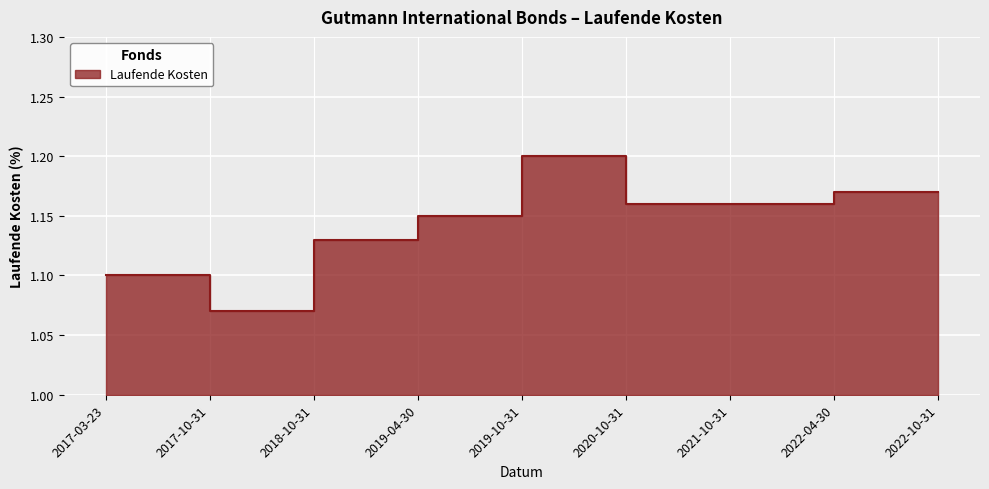

What value does the data have at 2020-10-31?

1.2